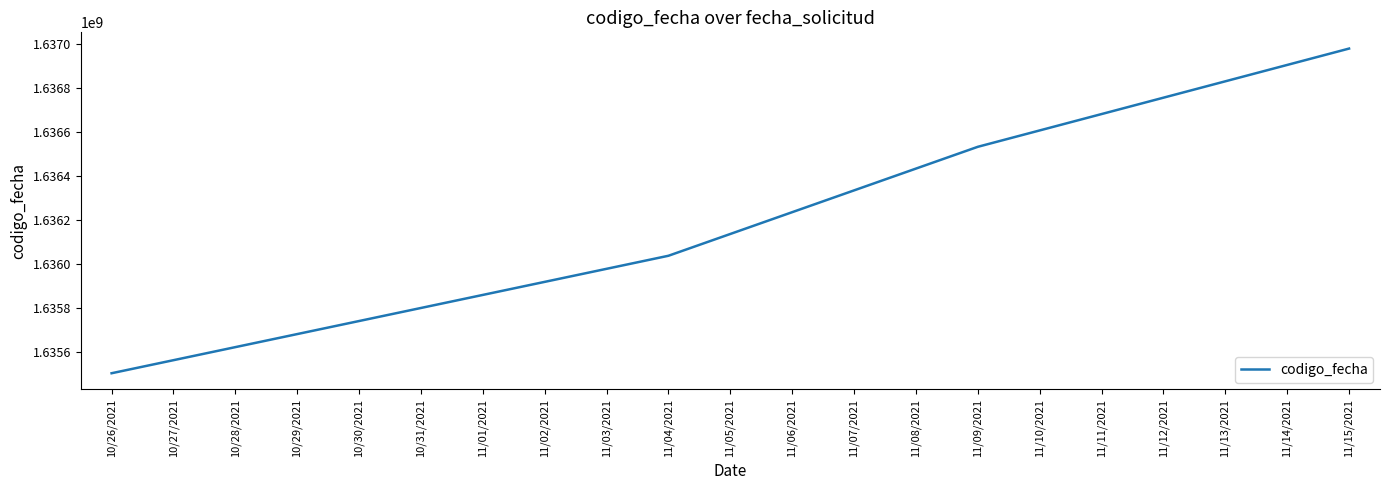

List the labels in order of value, largest first.

11/15/2021, 11/09/2021, 11/04/2021, 10/26/2021